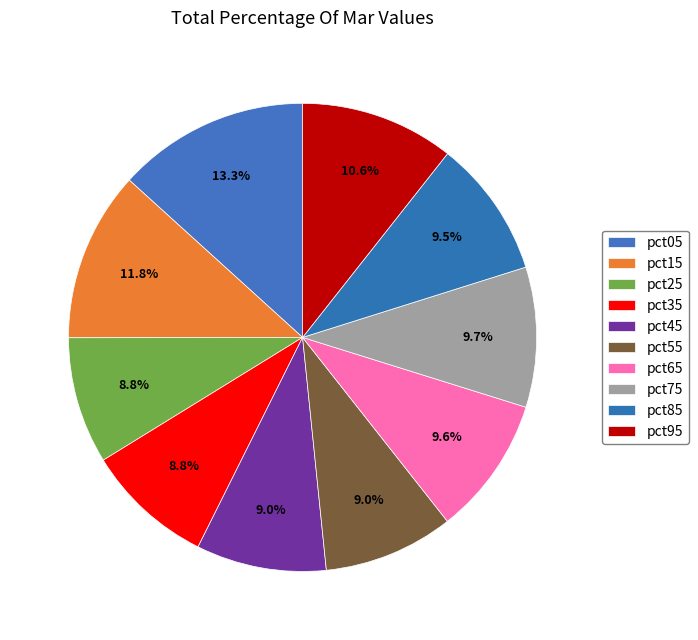

What percentage is the pct55 slice, to the nearest percent?

9%